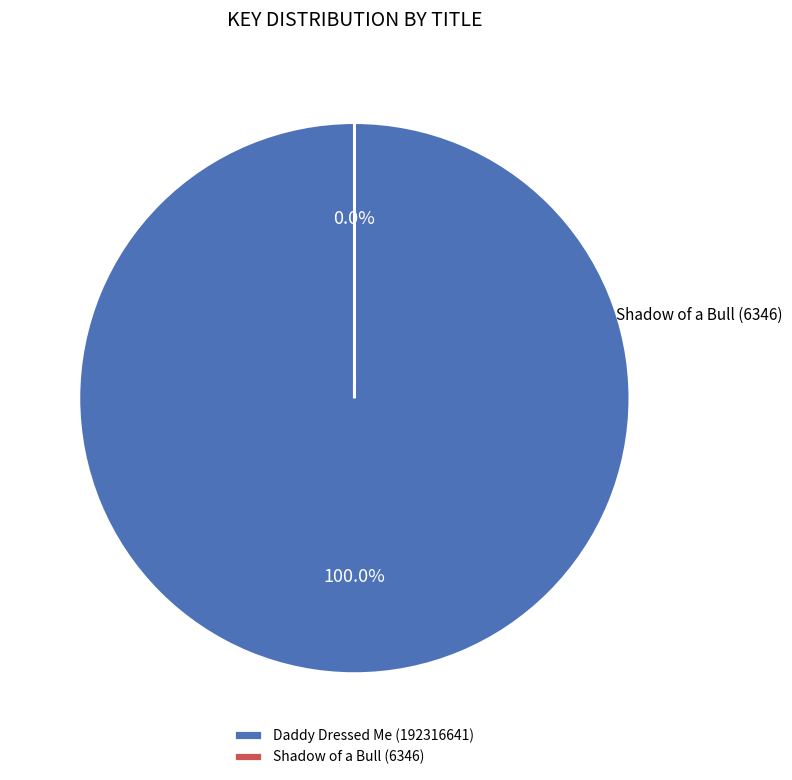

Count the number of slices in the pie.

2